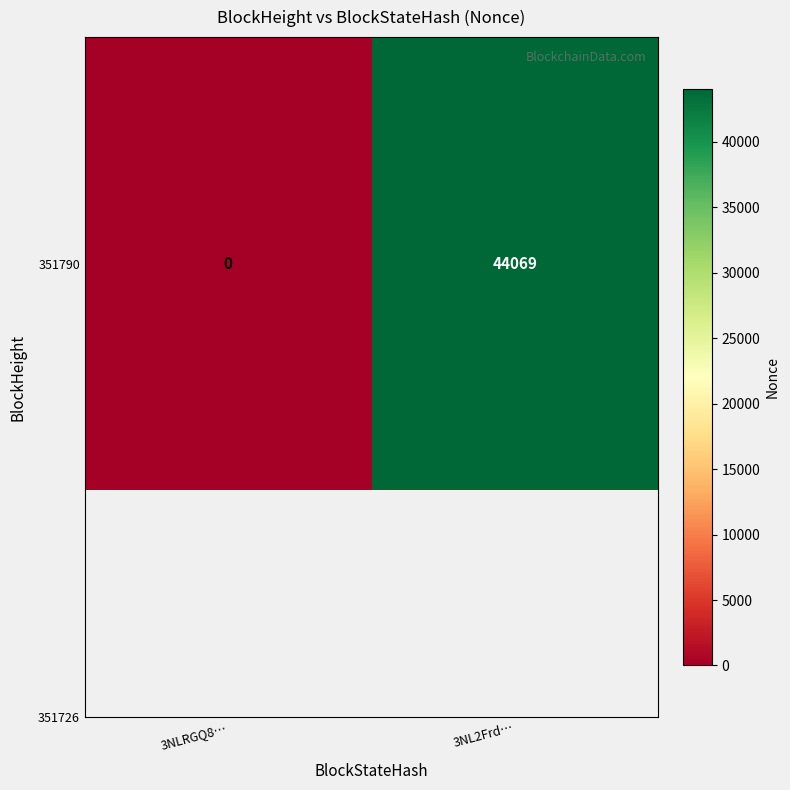

Reading right to left, transcribe all the data shown in this chart.

44069	0